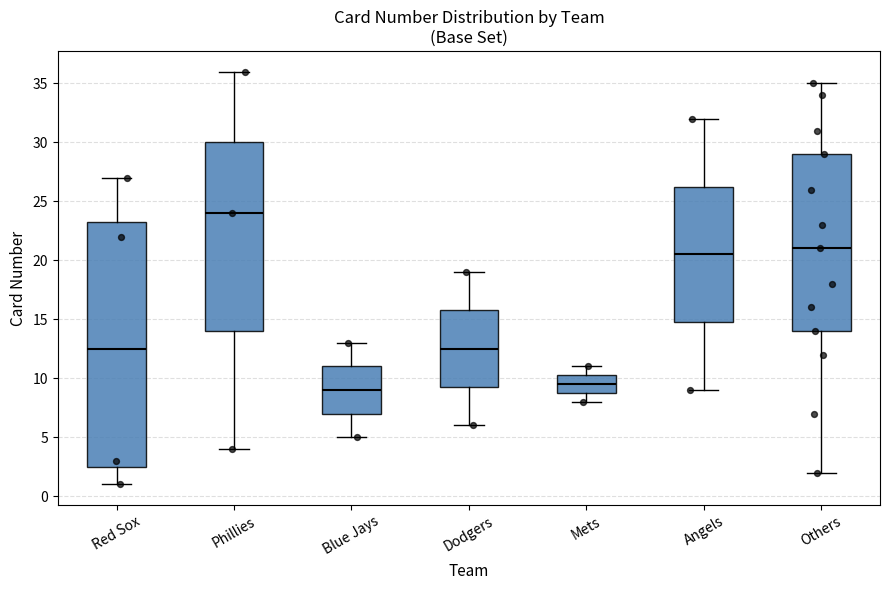

Where does the upper whisker of the box for Others end on the y-axis? The values are not printed on the chart, so give them approximately, as read against the axis.

35.0